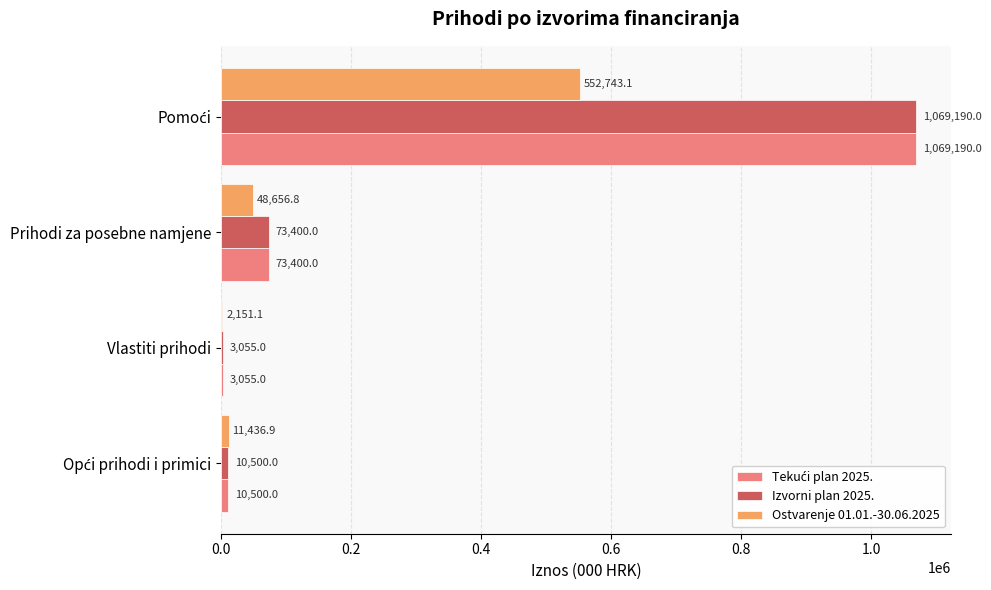

What is the maximum value shown in the chart?

1069190.0